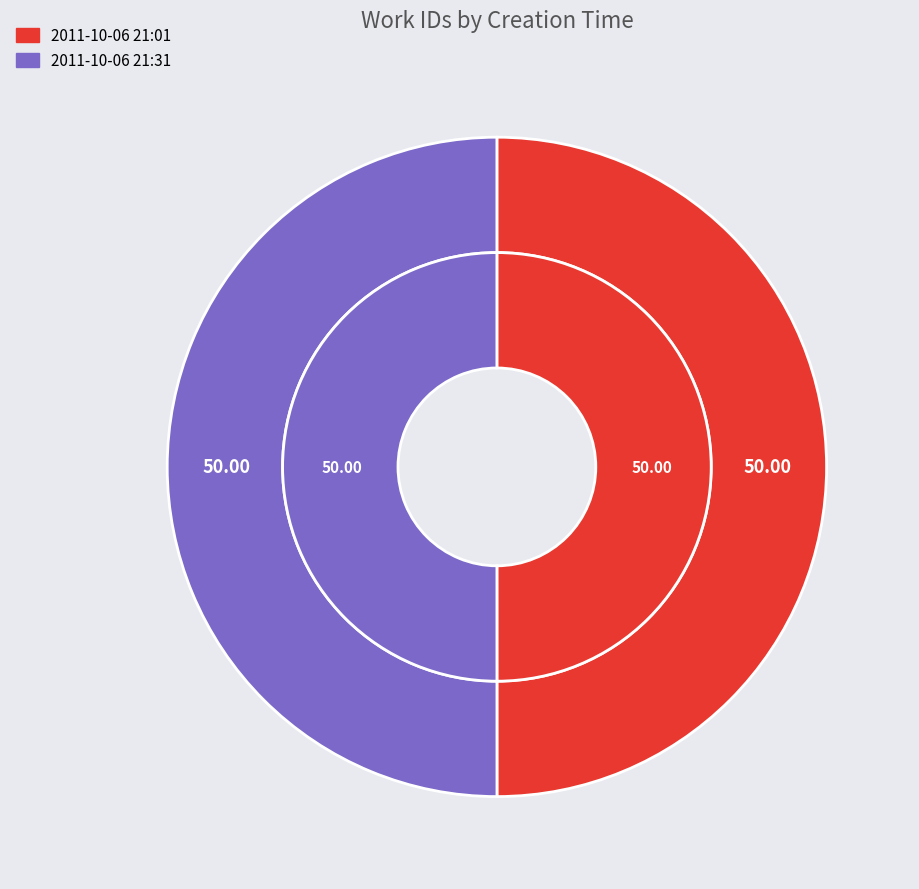

To the nearest percent, what is the combined percentage of 2011-10-06 21:01:02 UTC and 2011-10-06 21:31:03 UTC?

100%